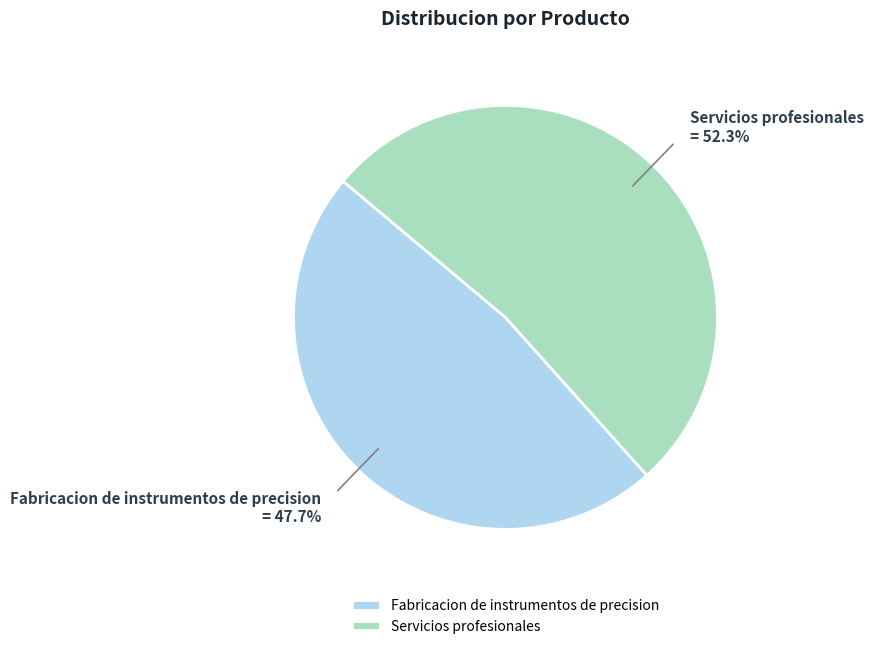

True or false: Fabricacion de instrumentos de precision accounts for 58% of the total.

False